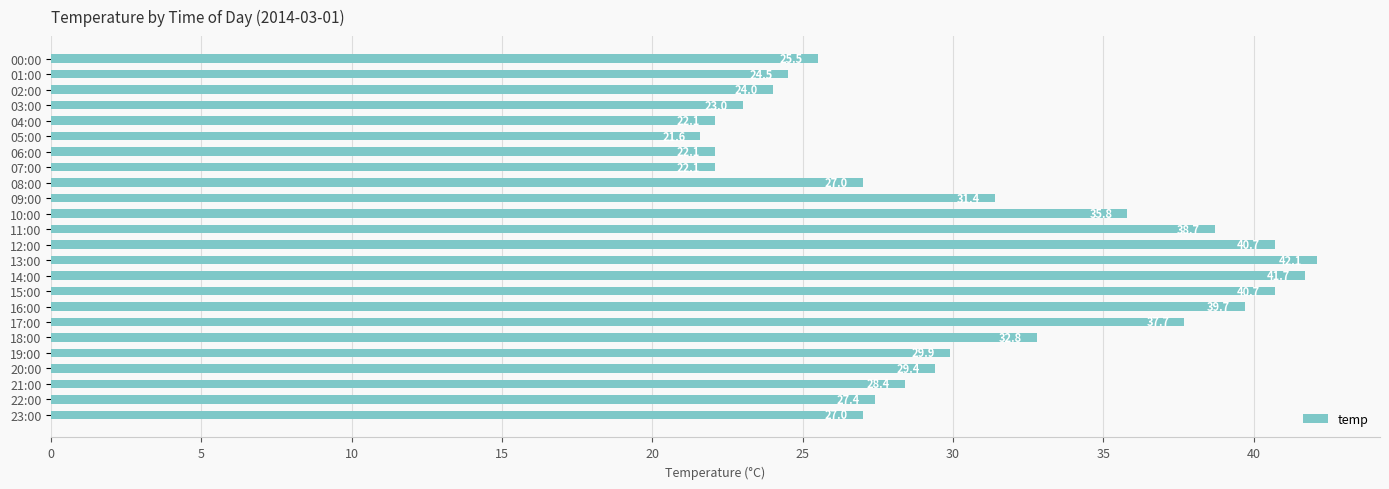

What is the average value?

30.6